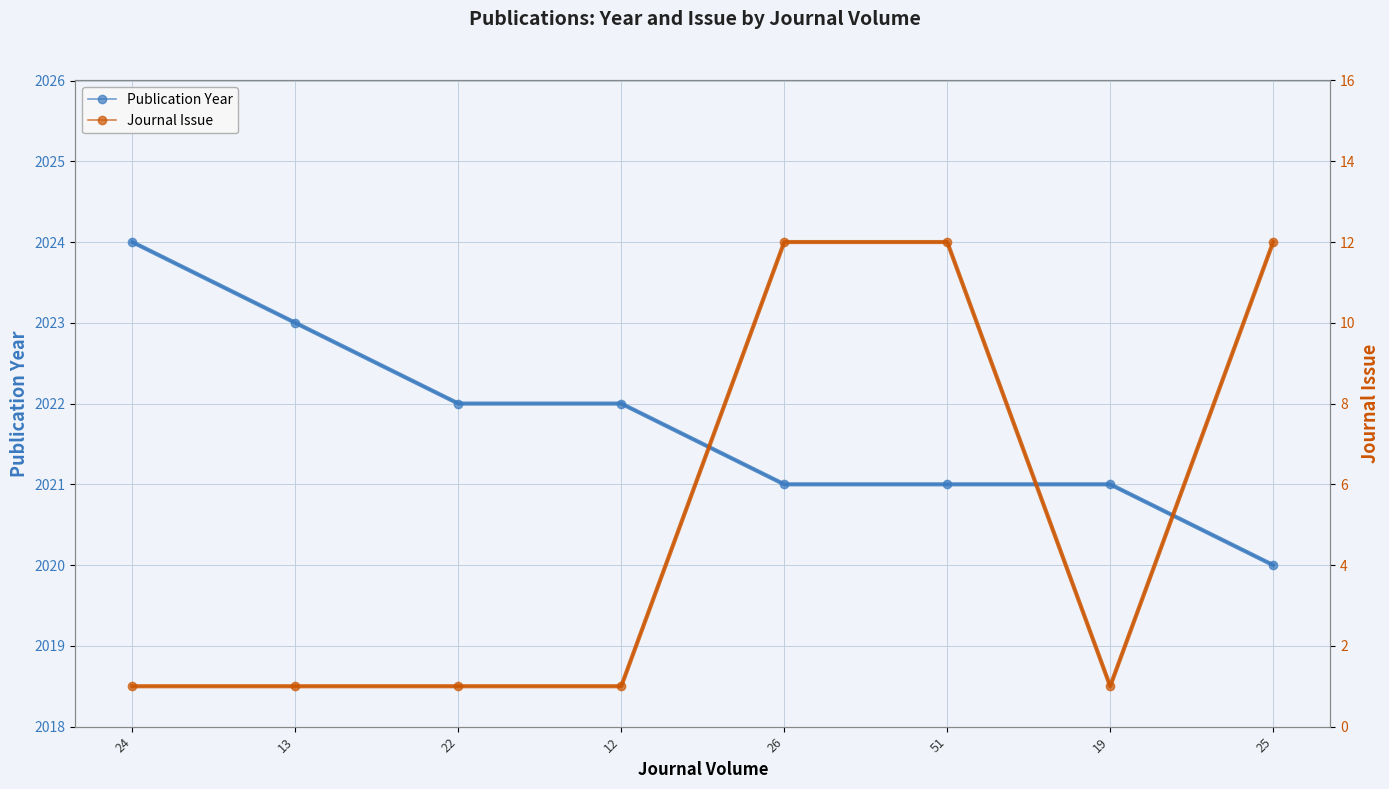

At which category does Journal Issue reach its first local valley?

19